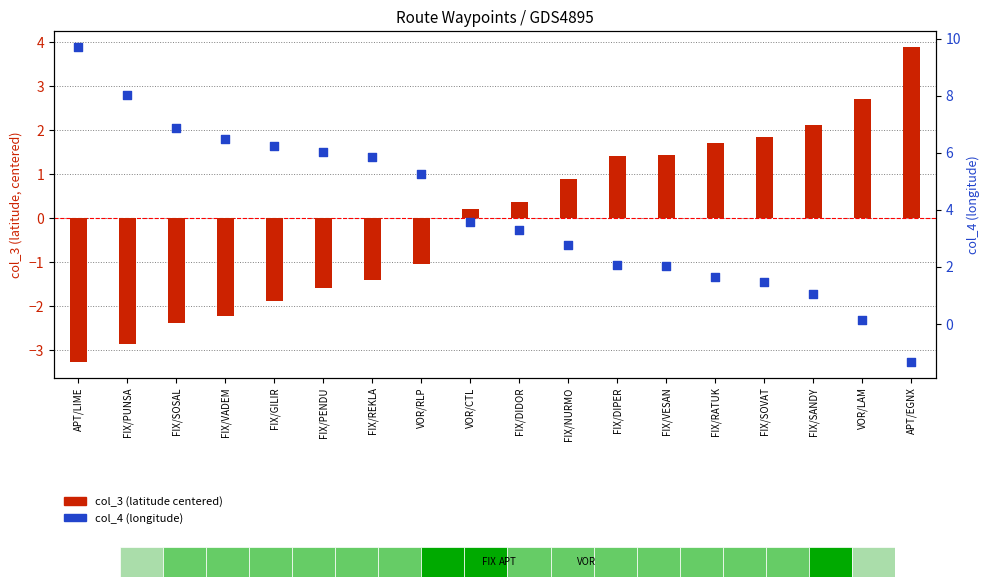

What are all the series names shown in the legend?

col_3 (latitude), col_4 (longitude)